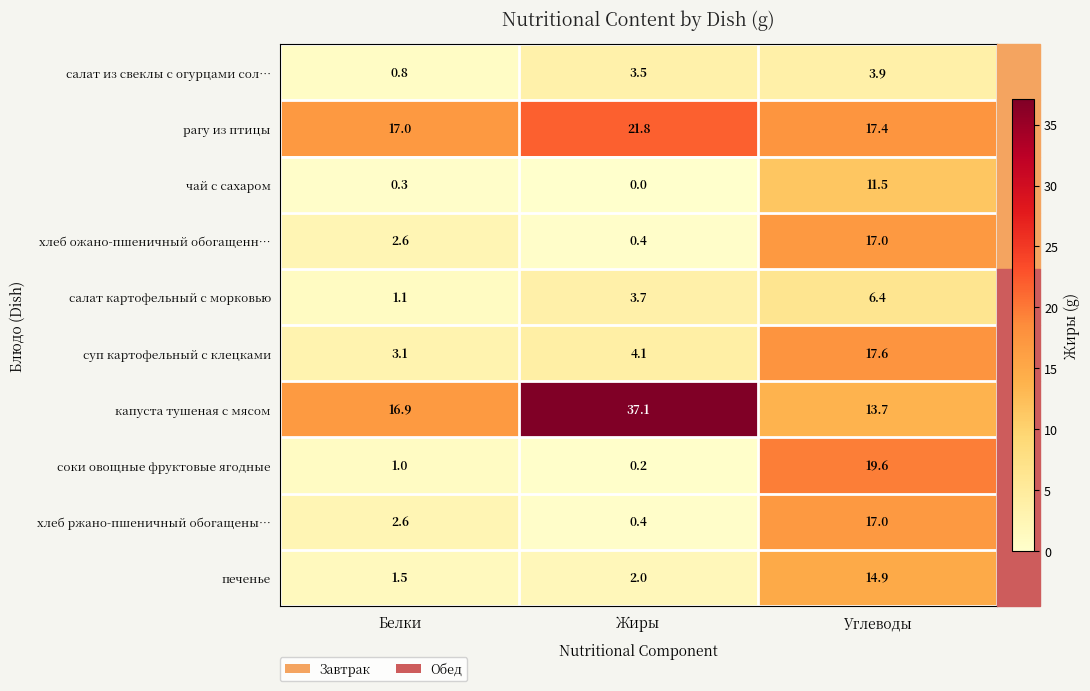

What is the highest value of the салат из свеклы с огурцами сол… series?

3.9